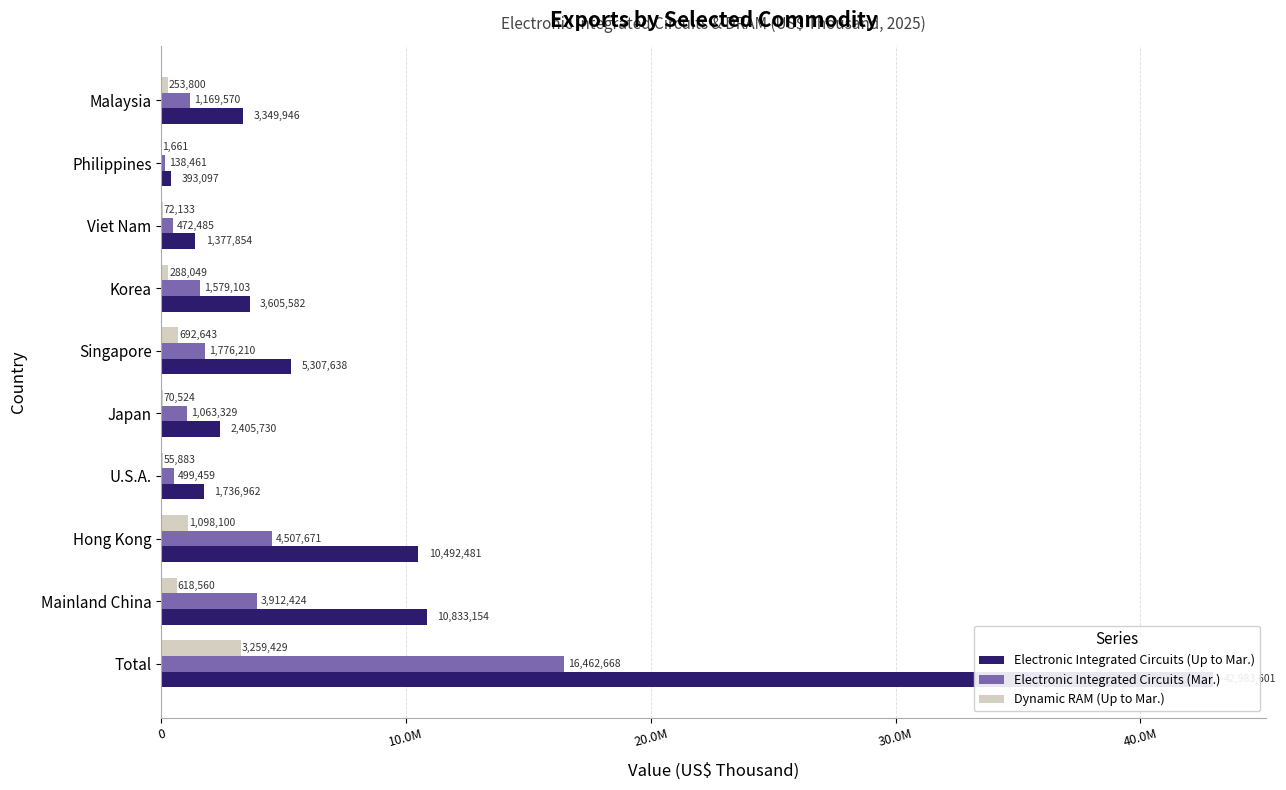

Are the bars grouped side by side (vs. stacked)?

Yes